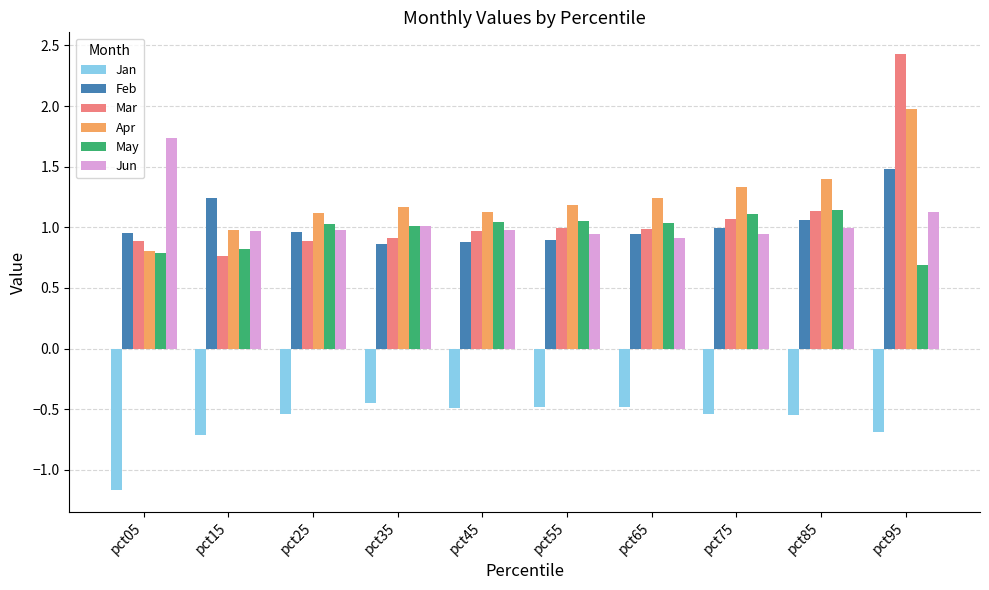

The value of Jan at pct85 is -0.2. True or false?

False